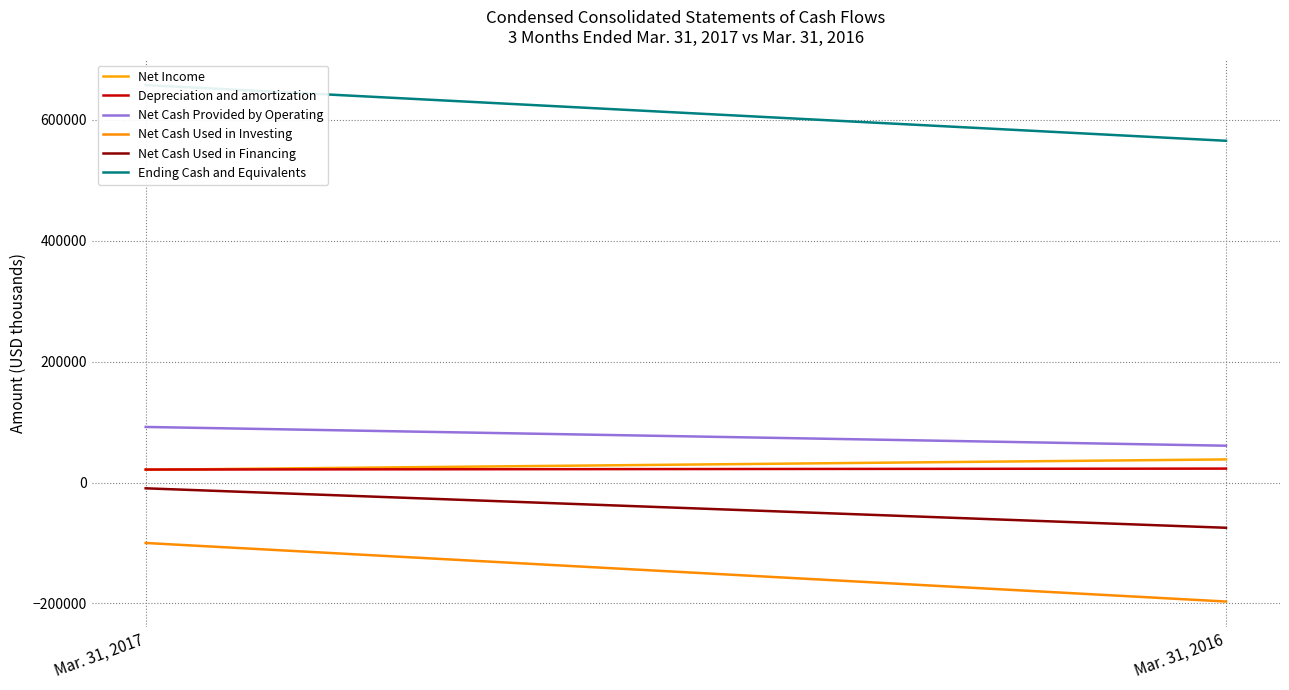

Reading left to right, list all the values displayed in this chart.

Net Income: 21086	38215
Depreciation and amortization: 21488	23023
Net Cash Provided by Operating: 91901	60882
Net Cash Used in Investing: -99996	-196852
Net Cash Used in Financing: -9589	-74857
Ending Cash and Equivalents: 657342	565220